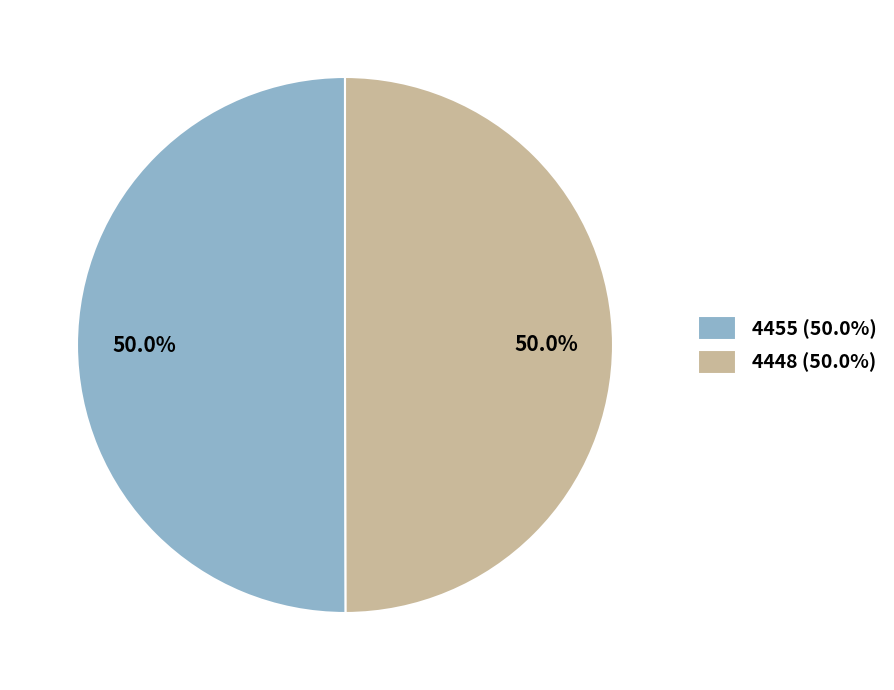

What percentage do 4448 and 4455 together represent?

100.0%